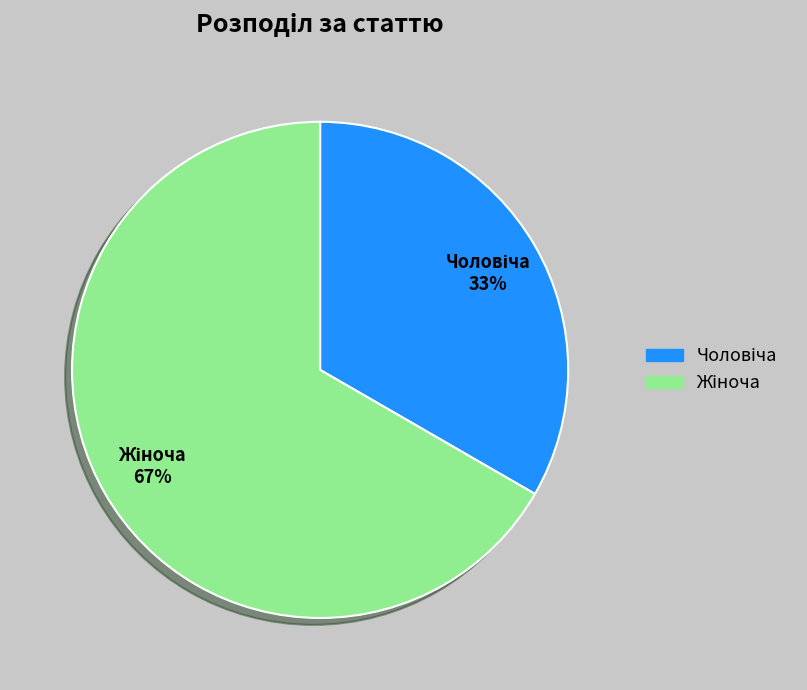

How many slices are in this pie chart?

2